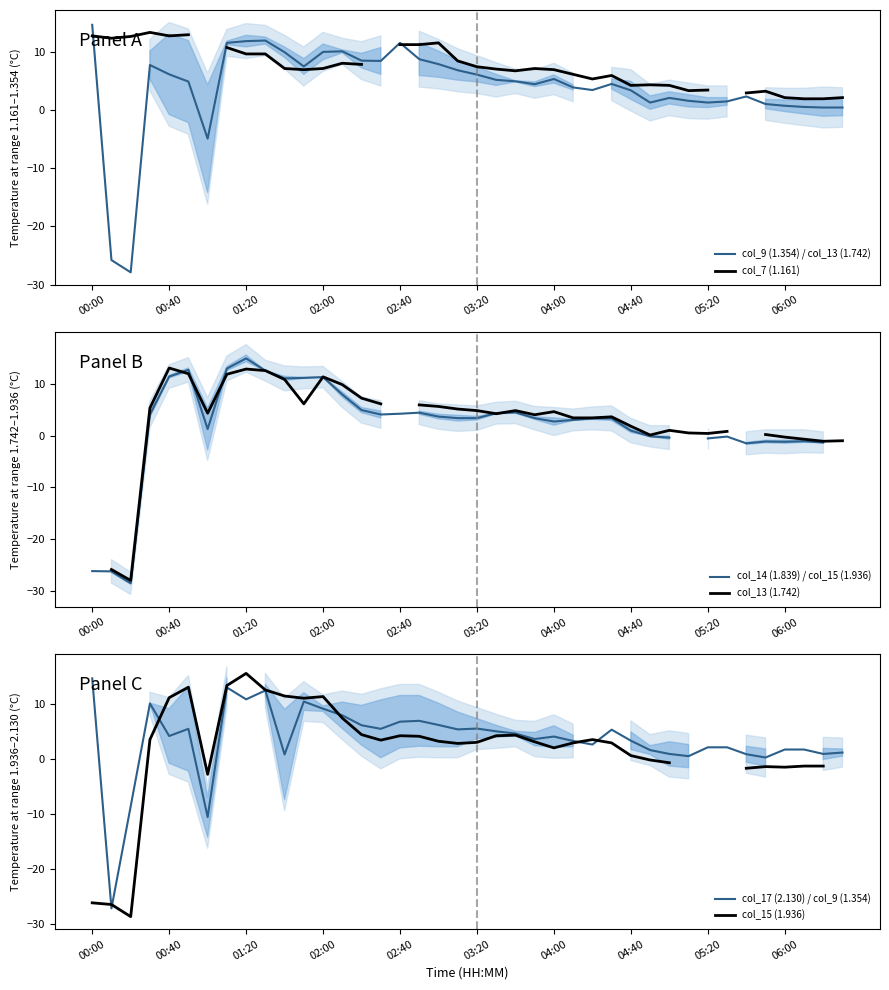

True or false: col_15 (1.936) and col_14 (1.839) / col_15 (1.936) intersect in this chart.

True